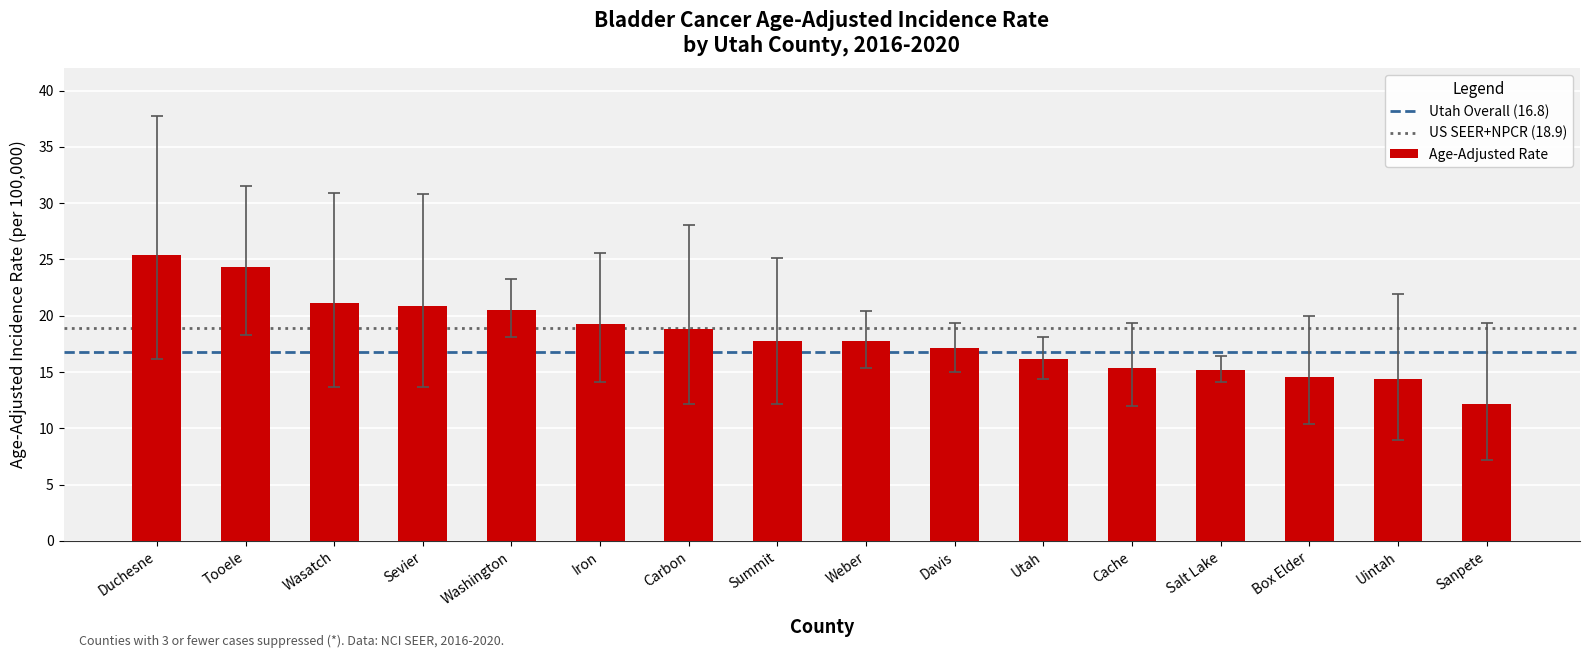

Reading right to left, transcribe all the data shown in this chart.

Sanpete=12.2	Uintah=14.4	Box Elder=14.6	Salt Lake=15.2	Cache=15.4	Utah=16.2	Davis=17.1	Weber=17.8	Summit=17.8	Carbon=18.8	Iron=19.3	Washington=20.5	Sevier=20.9	Wasatch=21.1	Tooele=24.3	Duchesne=25.4